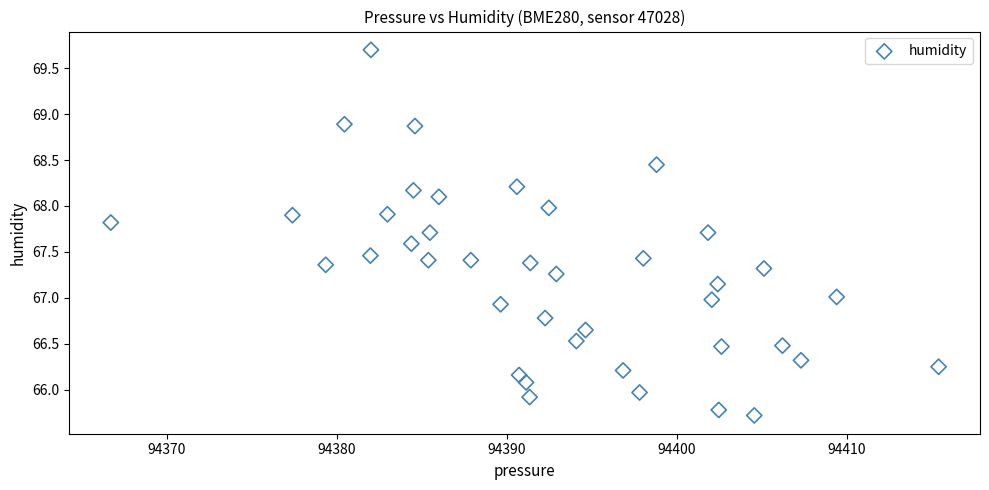

What is the range of Y values (max minus min)?

4.0